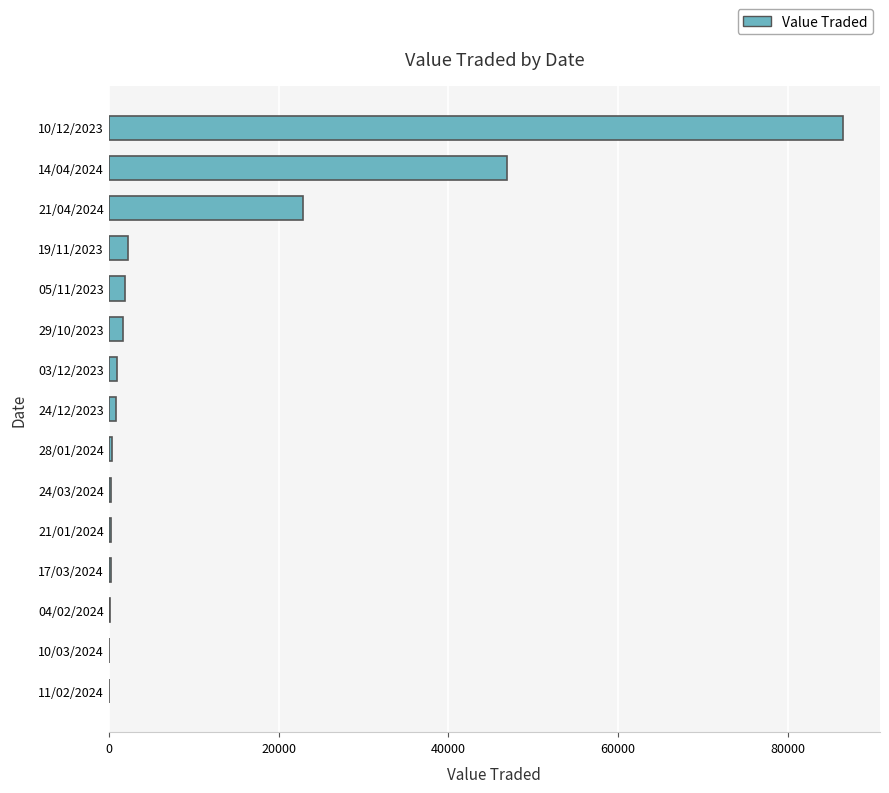

Which category has the highest value across all series?

10/12/2023